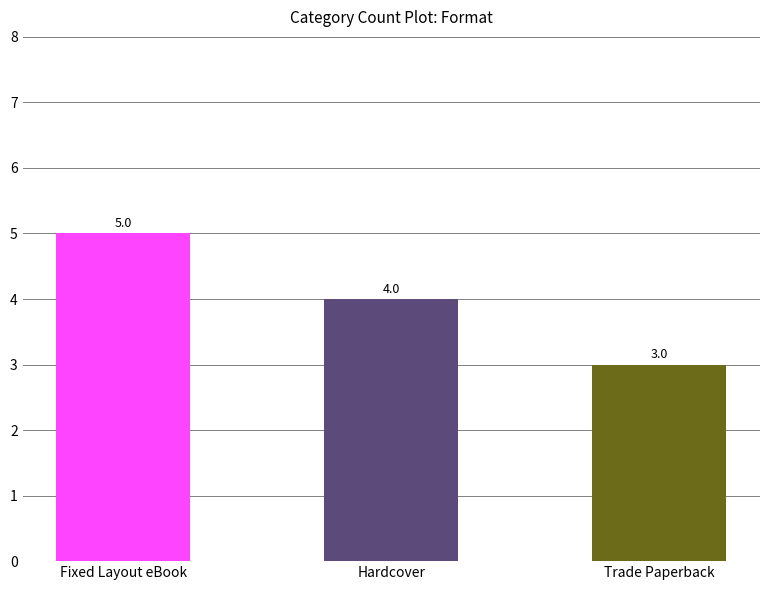

Read the value at Fixed Layout eBook.

5